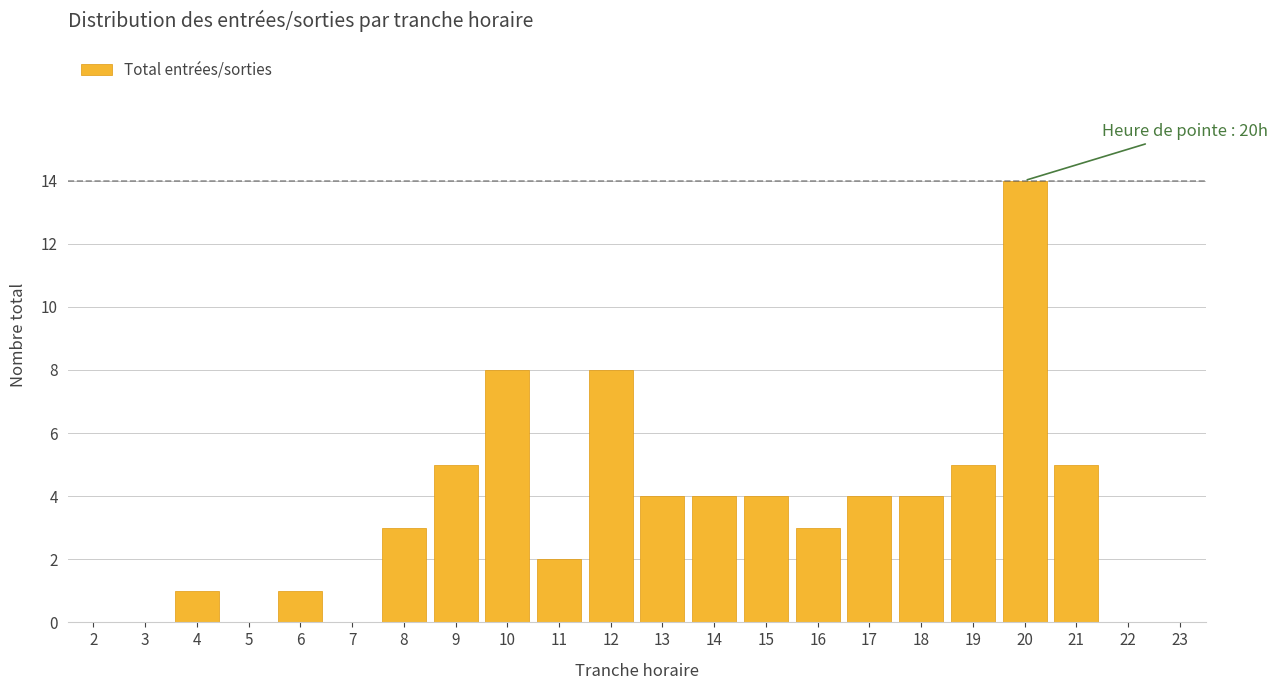

Reading left to right, what are all the values shown in this chart?

2=0	3=0	4=1	5=0	6=1	7=0	8=3	9=5	10=8	11=2	12=8	13=4	14=4	15=4	16=3	17=4	18=4	19=5	20=14	21=5	22=0	23=0